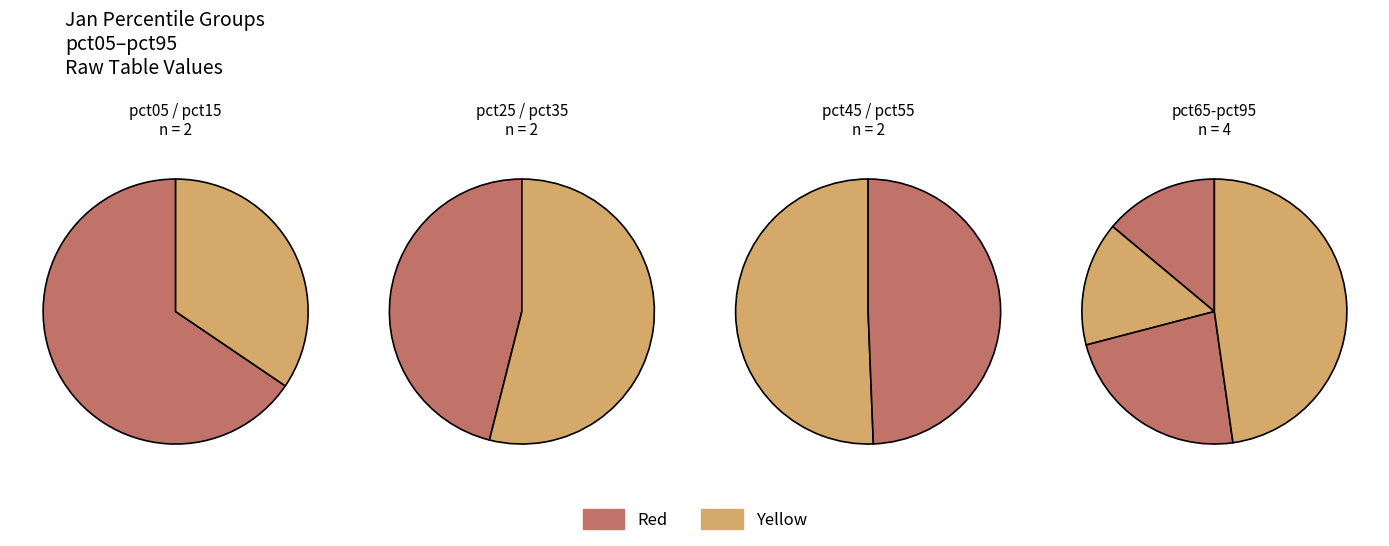

How many slices are in this pie chart?

10